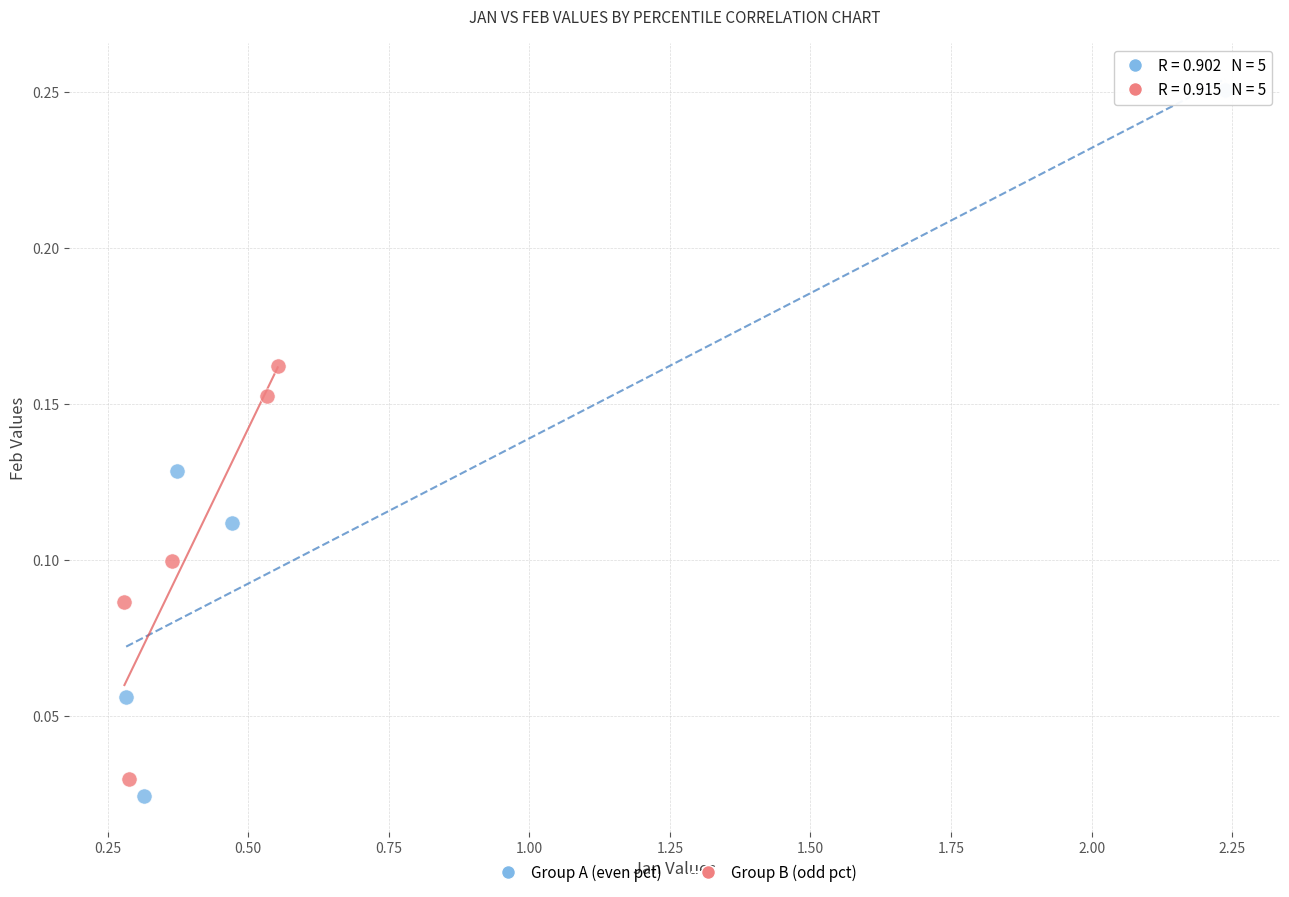

Which series has the largest Y range (max minus min)?

Group A (even pct)